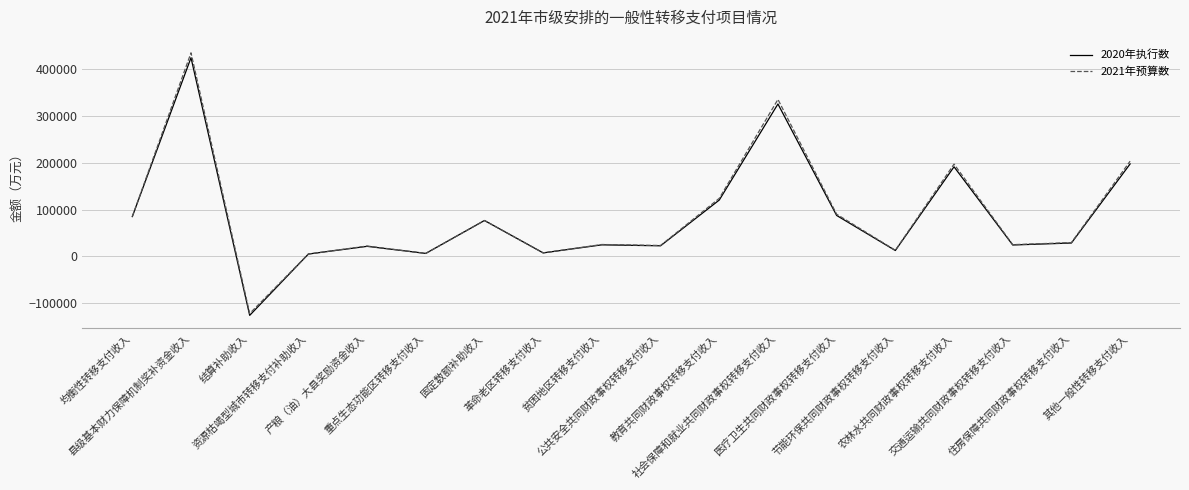

In 2020年执行数, how many points are higher than both neighbors (excluding endpoints)?

6